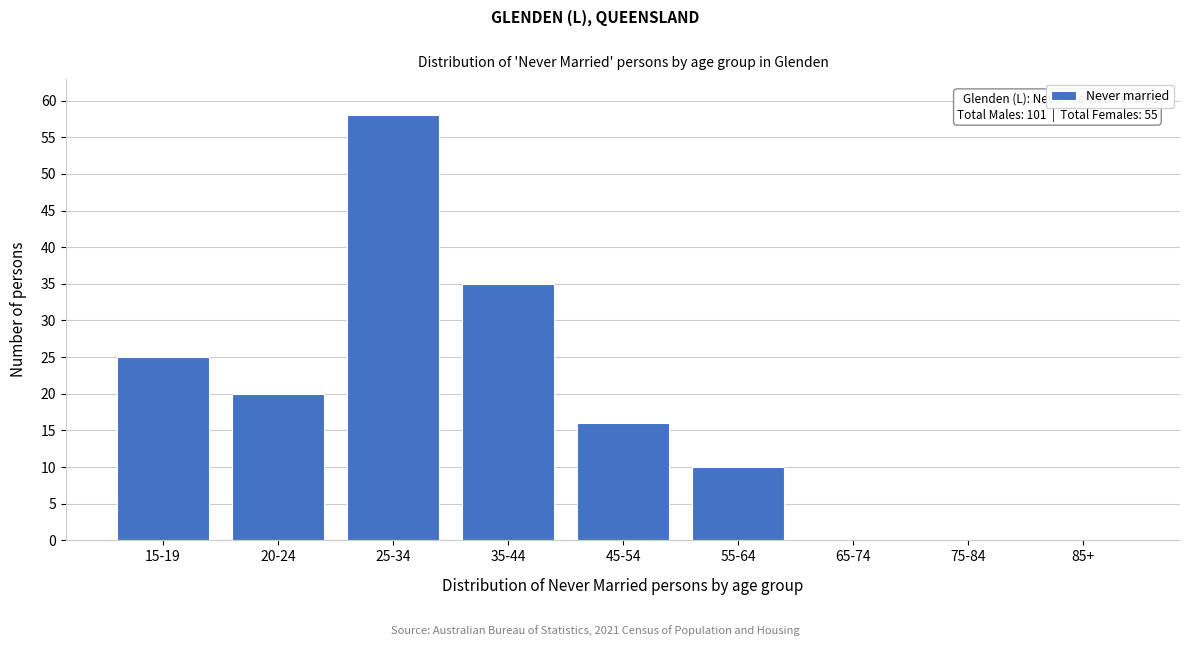

Reading right to left, what are all the values shown in this chart?

85+=0	75-84=0	65-74=0	55-64=10	45-54=16	35-44=35	25-34=58	20-24=20	15-19=25